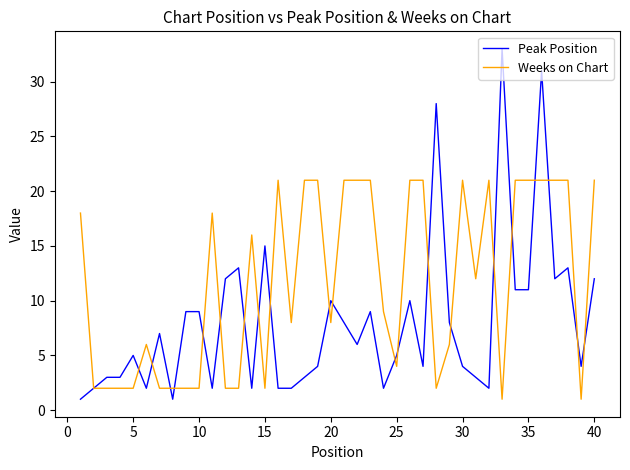

Which series has the largest range (max minus min)?

Peak Position